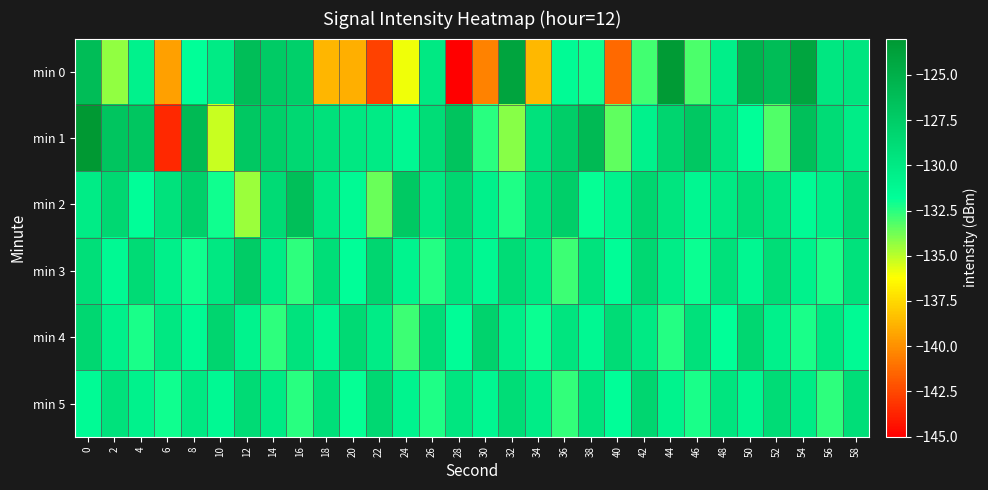

Reading left to right, what are all the values shown in this chart?

min 0: 0=-126.2	2=-134.3	4=-130.7	6=-139.5	8=-131.9	10=-130.1	12=-126.2	14=-127.4	16=-127.7	18=-138.7	20=-139.0	22=-142.8	24=-135.9	26=-129.9	28=-145.4	30=-140.5	32=-124.0	34=-138.6	36=-131.5	38=-132.1	40=-141.4	42=-132.9	44=-123.2	46=-133.1	48=-130.5	50=-125.5	52=-126.2	54=-124.1	56=-129.8	58=-129.6
min 1: 0=-123.1	2=-126.8	4=-127.0	6=-143.6	8=-125.8	10=-135.2	12=-127.1	14=-127.8	16=-128.5	18=-129.2	20=-129.8	22=-130.1	24=-131.2	26=-128.9	28=-126.7	30=-132.5	32=-134.1	34=-129.3	36=-127.6	38=-125.9	40=-133.4	42=-130.7	44=-128.2	46=-127.1	48=-129.5	50=-131.8	52=-133.2	54=-126.4	56=-128.8	58=-130.3
min 2: 0=-130.2	2=-128.5	4=-131.7	6=-129.3	8=-127.8	10=-132.1	12=-134.5	14=-128.7	16=-126.3	18=-129.9	20=-131.4	22=-133.6	24=-127.2	26=-129.8	28=-128.4	30=-130.6	32=-132.3	34=-129.1	36=-127.7	38=-131.9	40=-130.8	42=-128.3	44=-129.6	46=-131.1	48=-130.0	50=-128.9	52=-129.7	54=-131.5	56=-130.4	58=-128.6
min 3: 0=-129.1	2=-131.3	4=-128.7	6=-130.5	8=-132.1	10=-129.8	12=-127.4	14=-130.2	16=-132.6	18=-129.0	20=-131.7	22=-128.3	24=-130.9	26=-132.4	28=-129.6	30=-131.2	32=-128.8	34=-130.0	36=-132.8	38=-129.4	40=-131.6	42=-128.5	44=-130.3	46=-132.0	48=-129.2	50=-131.1	52=-128.9	54=-130.7	56=-132.2	58=-129.3
min 4: 0=-128.4	2=-130.6	4=-132.2	6=-129.8	8=-131.4	10=-128.2	12=-130.8	14=-132.6	16=-129.4	18=-131.0	20=-128.6	22=-130.2	24=-132.8	26=-129.0	28=-131.6	30=-128.0	32=-130.4	34=-132.0	36=-129.6	38=-131.2	40=-128.8	42=-130.0	44=-132.4	46=-129.2	48=-131.8	50=-128.4	52=-130.6	54=-132.2	56=-129.8	58=-131.4
min 5: 0=-131.5	2=-129.3	4=-130.7	6=-132.1	8=-129.9	10=-131.3	12=-128.7	14=-130.1	16=-132.5	18=-129.1	20=-131.9	22=-128.5	24=-130.9	26=-132.3	28=-129.7	30=-131.1	32=-128.9	34=-130.3	36=-132.7	38=-129.5	40=-131.7	42=-128.3	44=-130.8	46=-132.2	48=-129.6	50=-131.0	52=-128.8	54=-130.2	56=-132.6	58=-129.0